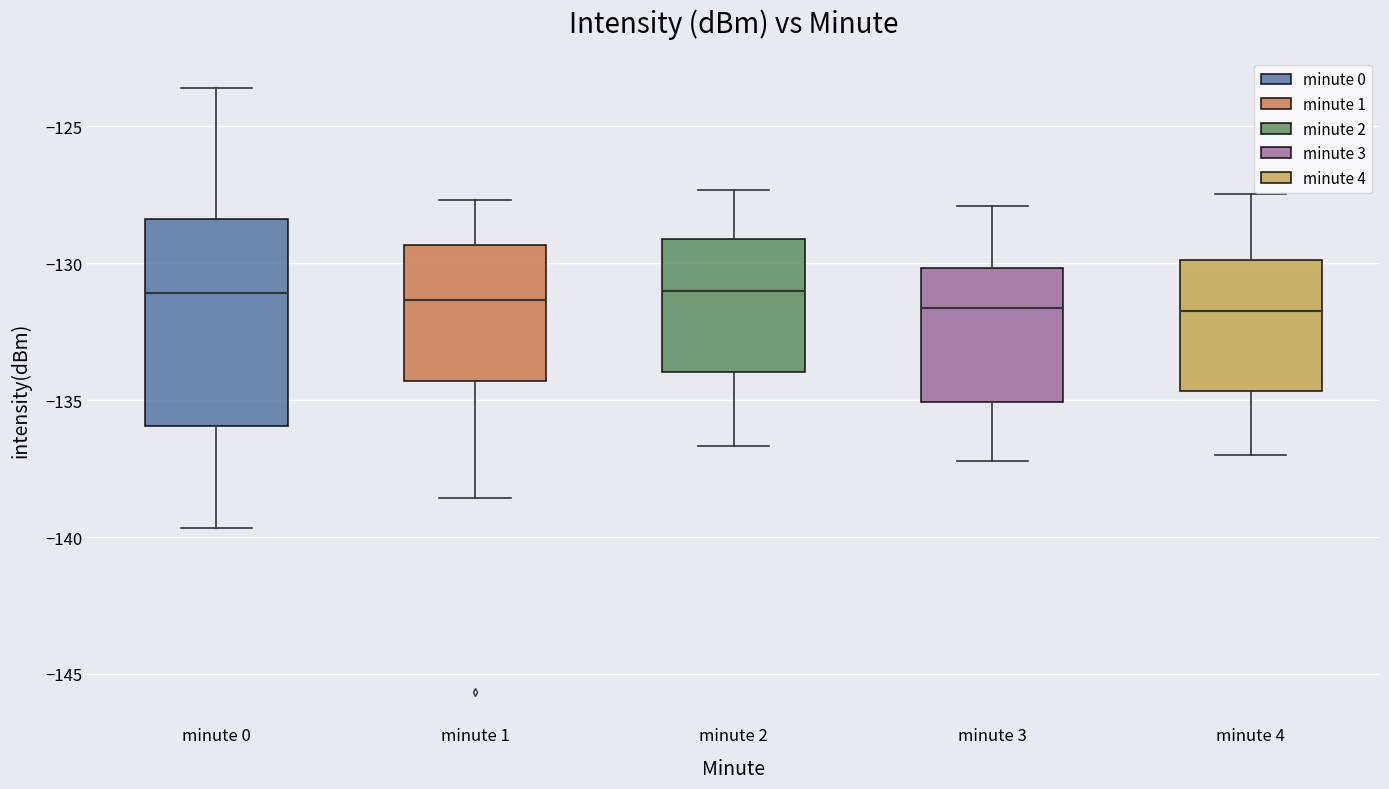

Comparing the boxes themselves (not the whiskers), which one is the tallest?

minute 0